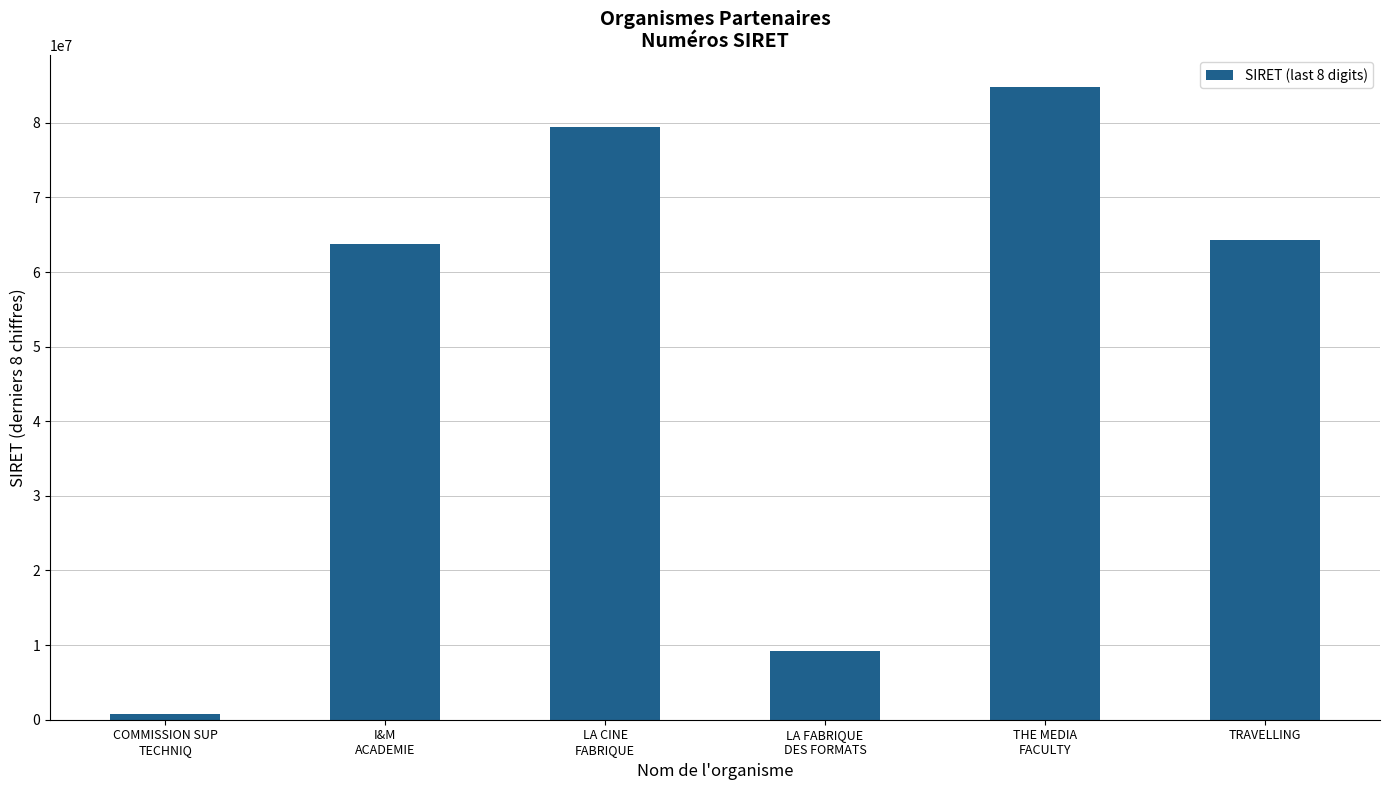

What is the sum of all values?

302200157